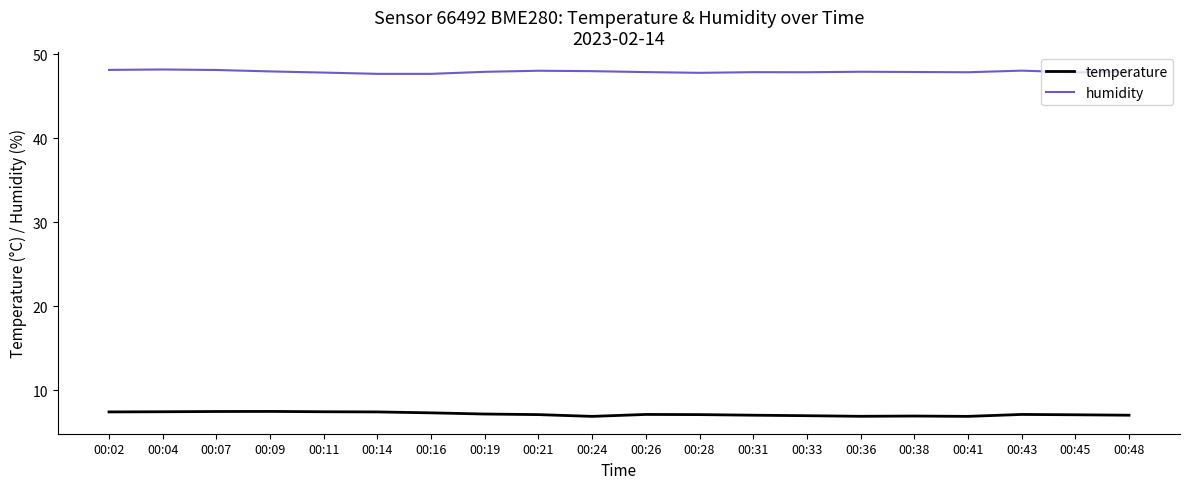

How many lines are shown in the chart?

2